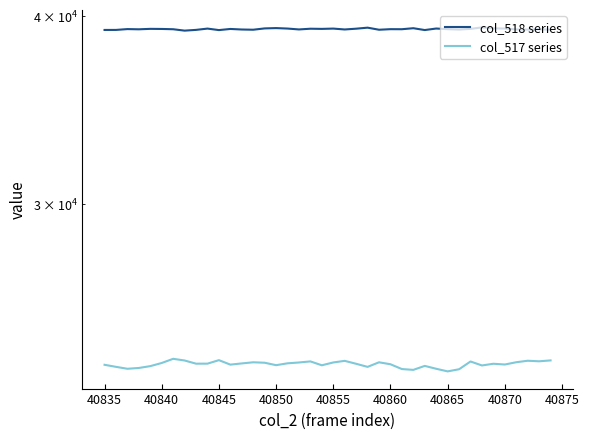

True or false: col_518 series and col_517 series intersect in this chart.

False